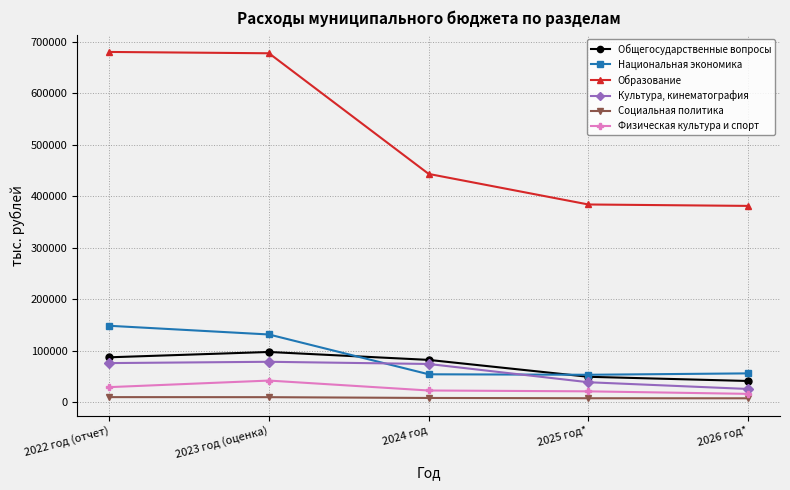

At which label is Культура, кинематография closest to 51732?

2025 год*